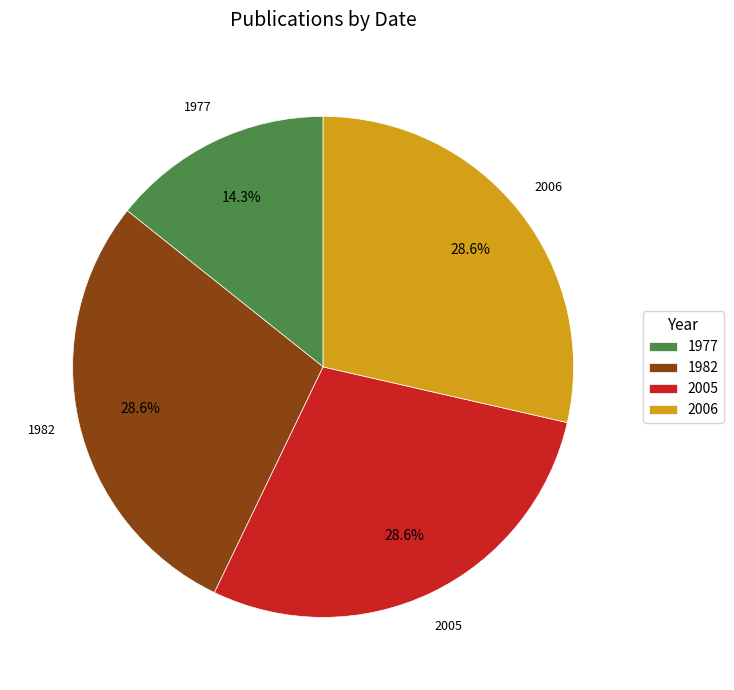

Is there a majority slice in this chart?

No